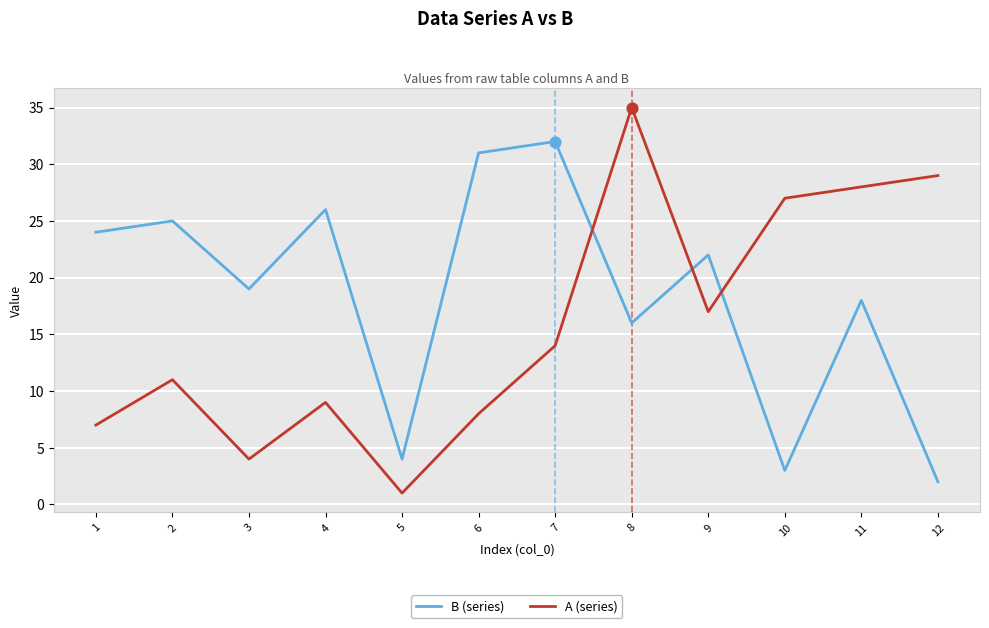

At which category is the sum across all series the highest?

8